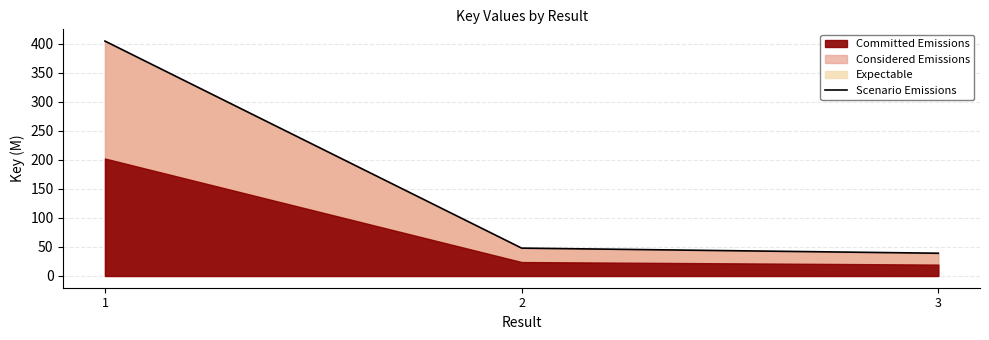

Does the chart have visible grid lines?

Yes